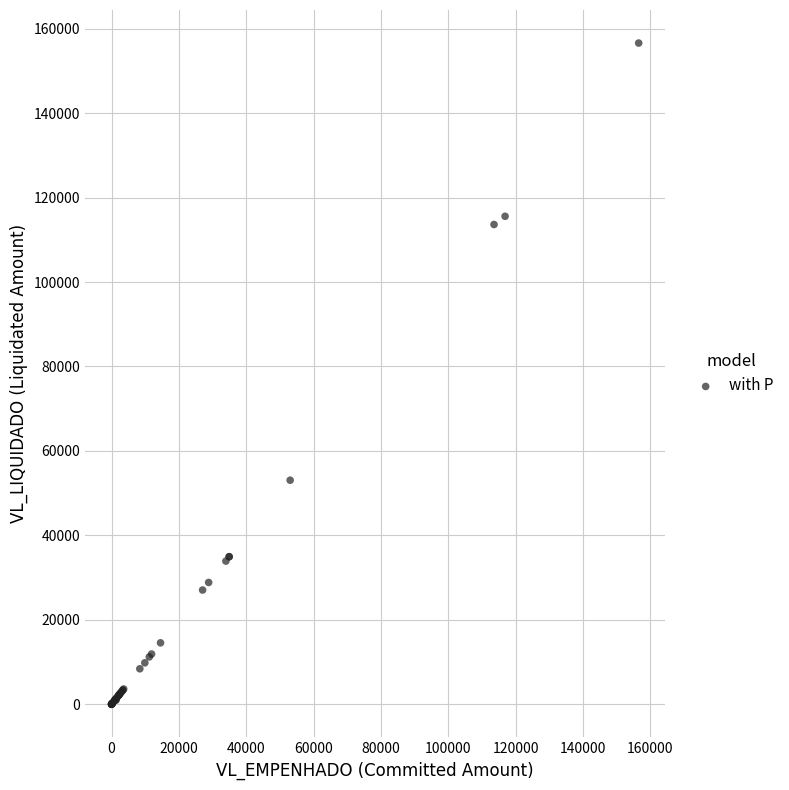

What Y value in the scatter plot is closest to 78294?

53060.1